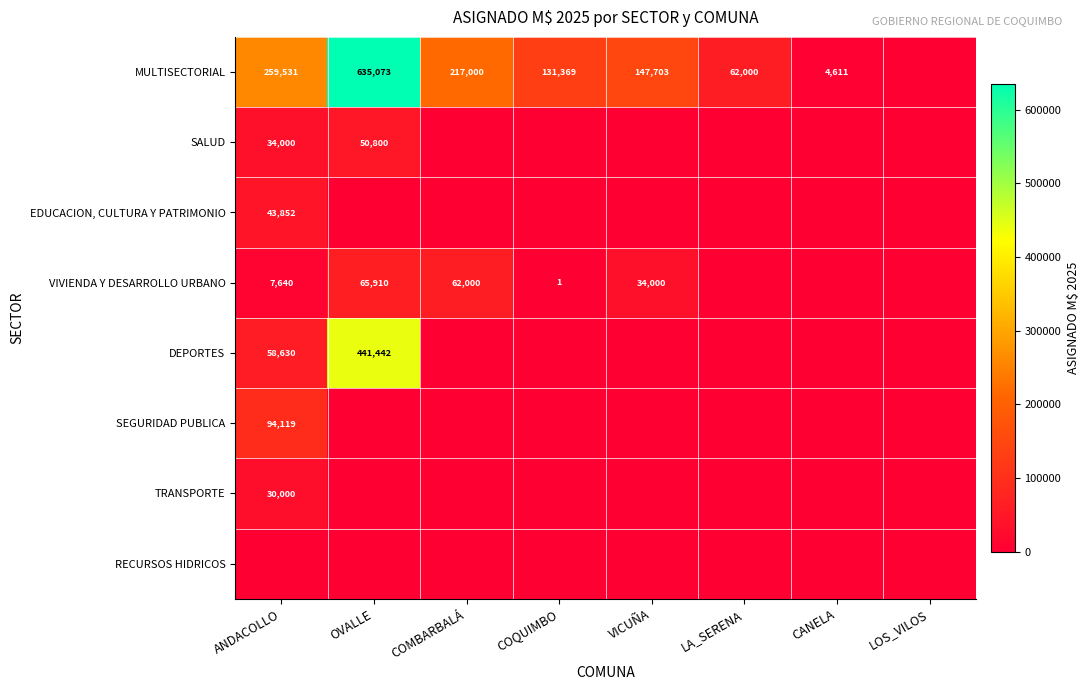

What is the difference between the maximum and minimum values in the DEPORTES series?

441442